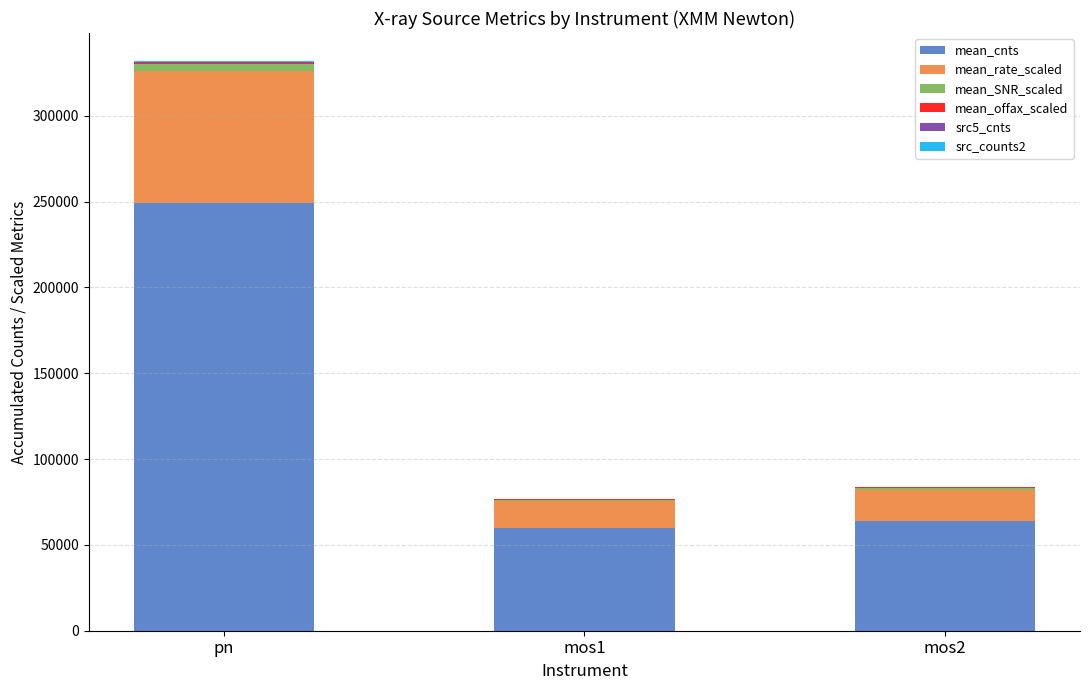

At which category is the sum across all series the highest?

pn